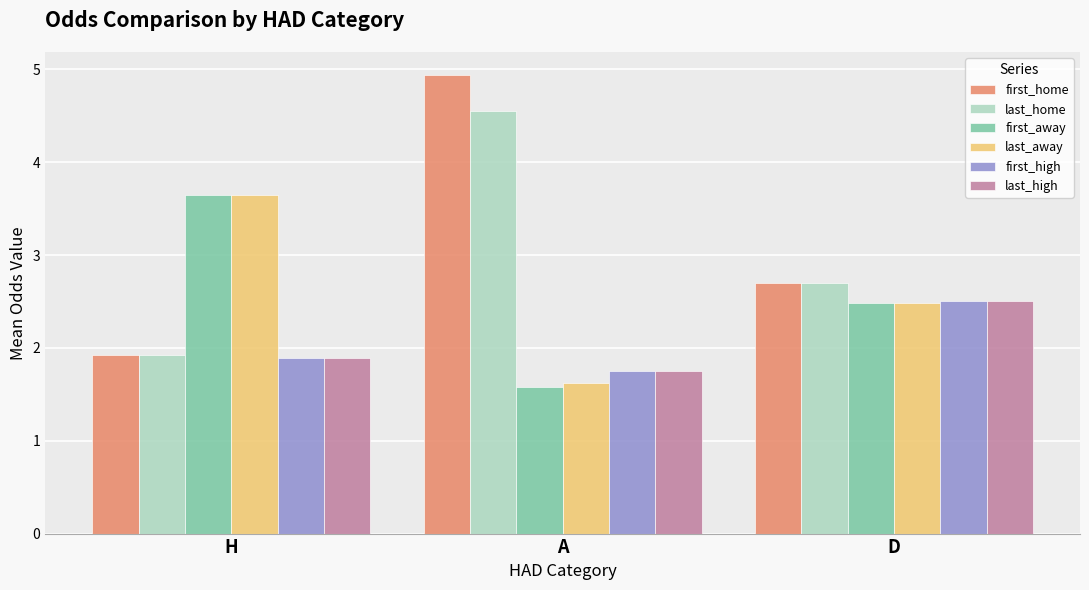

Which series has the largest total across all categories?

first_home